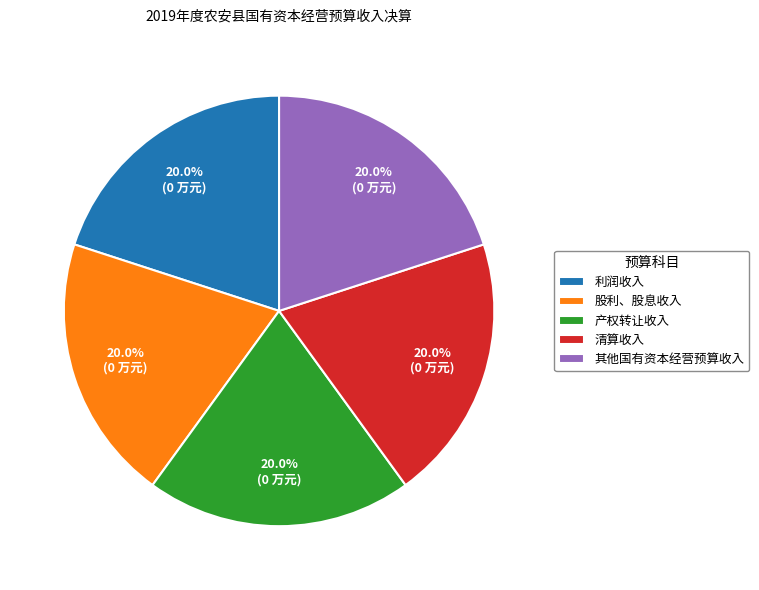

What percentage is NOT represented by 股利、股息收入?

80.0%